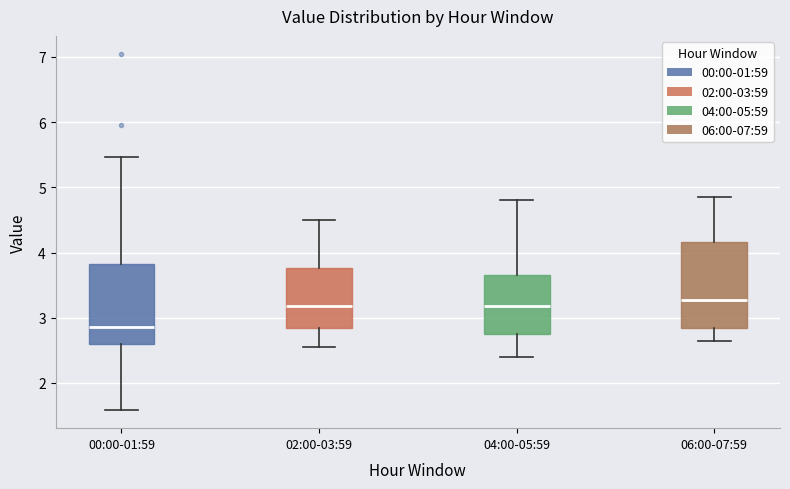

Reading left to right, read every box against the y-axis: the position of its median line, the range the box covers, and the ends of its whiskers. The values are not printed on the chart, so give them approximately, as read against the axis.

00:00-01:59: median 2.9, box 2.6 to 3.8, whiskers 1.6 to 5.5
02:00-03:59: median 3.2, box 2.9 to 3.8, whiskers 2.6 to 4.5
04:00-05:59: median 3.2, box 2.8 to 3.7, whiskers 2.4 to 4.8
06:00-07:59: median 3.3, box 2.8 to 4.2, whiskers 2.7 to 4.9